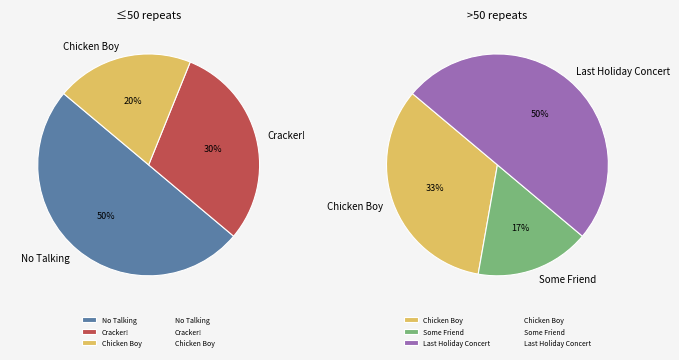

What is the change in value from No Talking to Cracker!?

-2